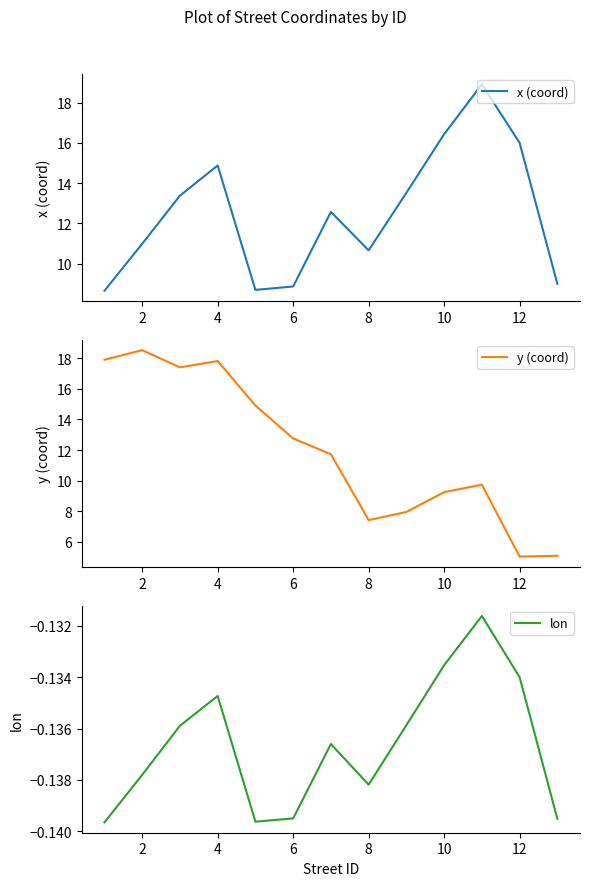

What is the maximum value for y (coord)?

18.5